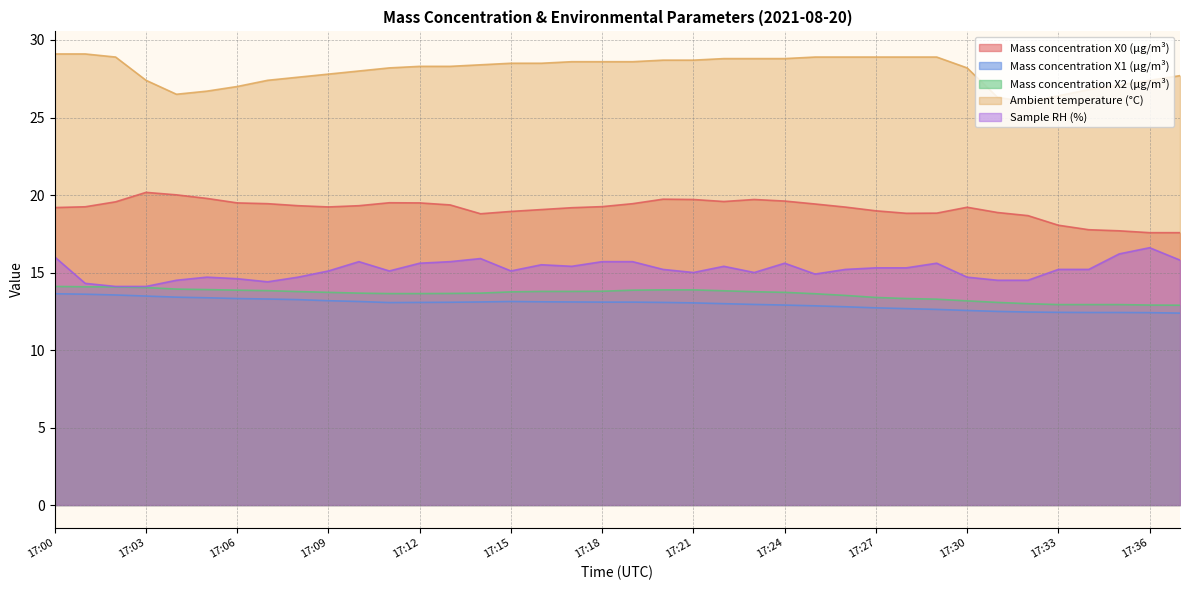

What is the sum of all Mass concentration X2 (μg/m³) values?

516.5